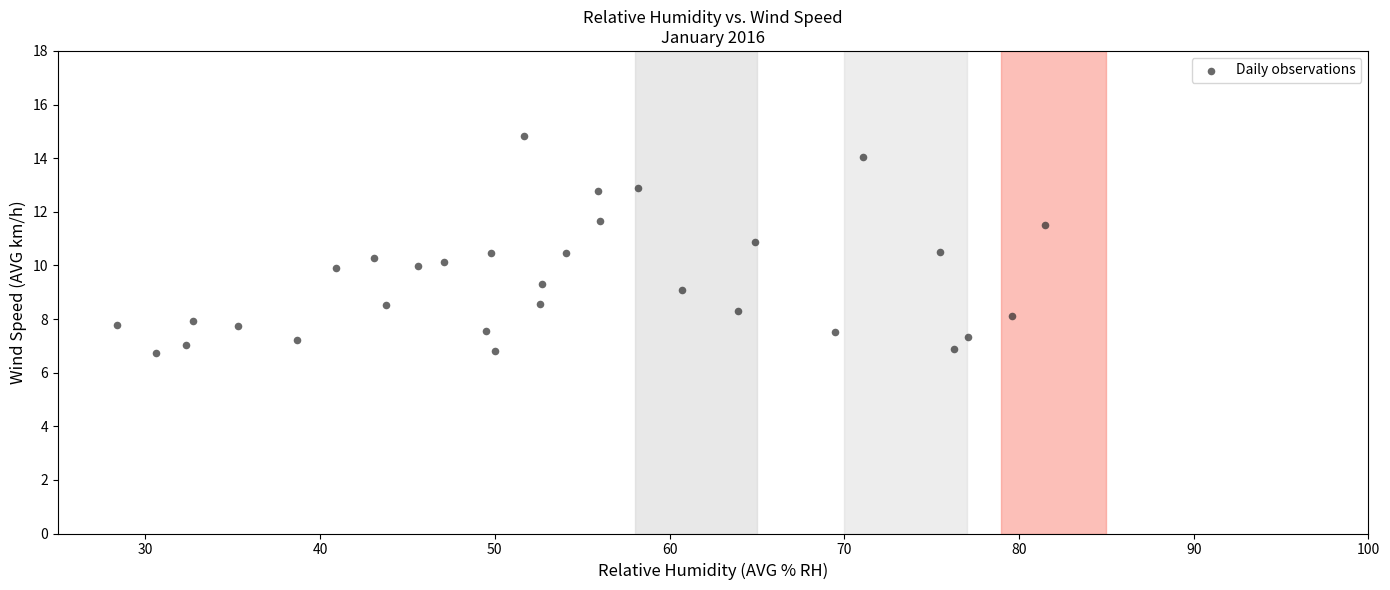

What is the range of Y values (max minus min)?

8.1